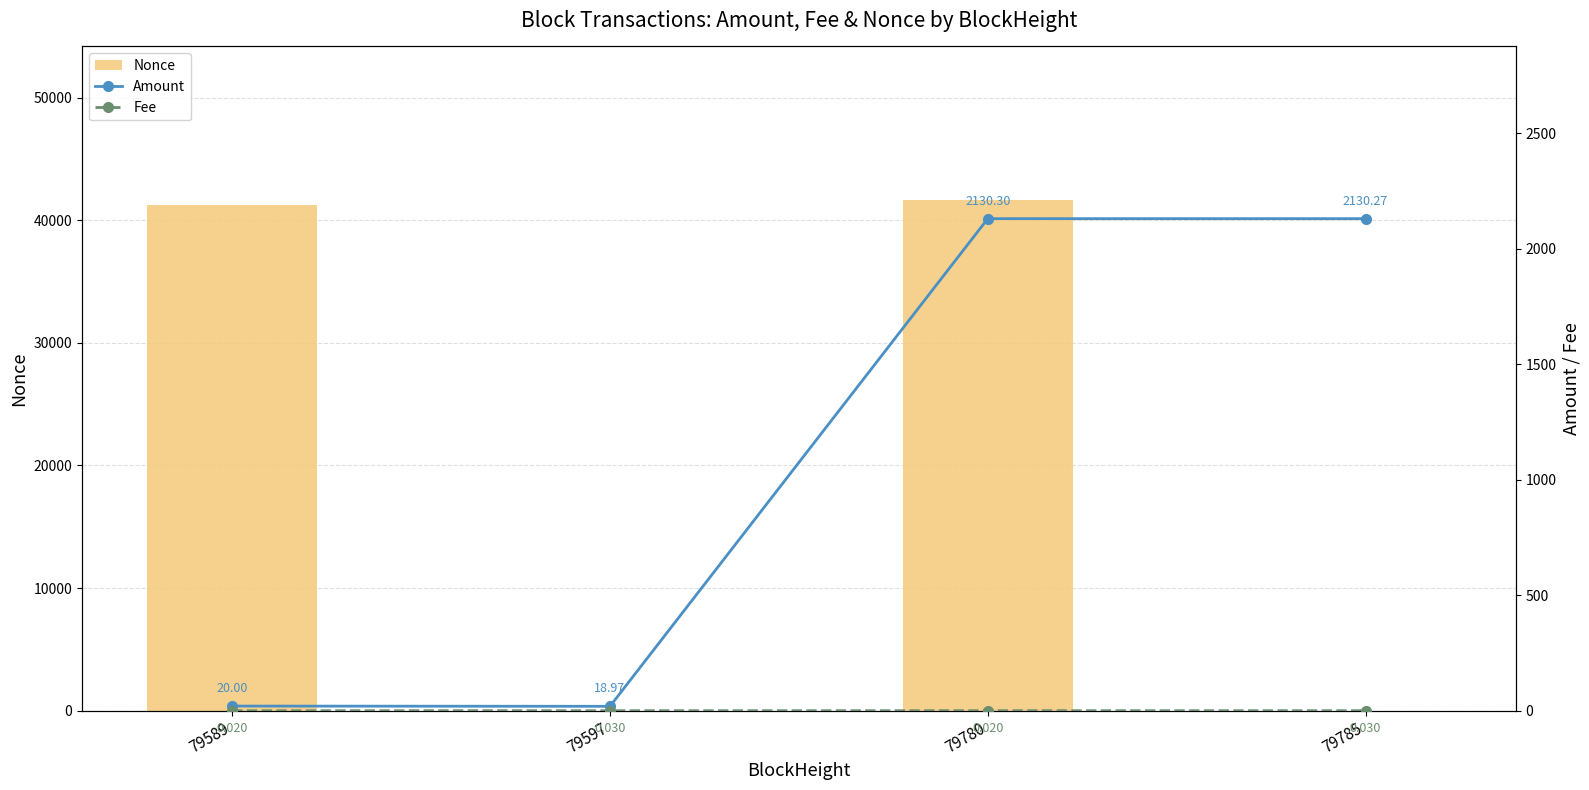

At which label does Nonce first exceed 41251?

79780